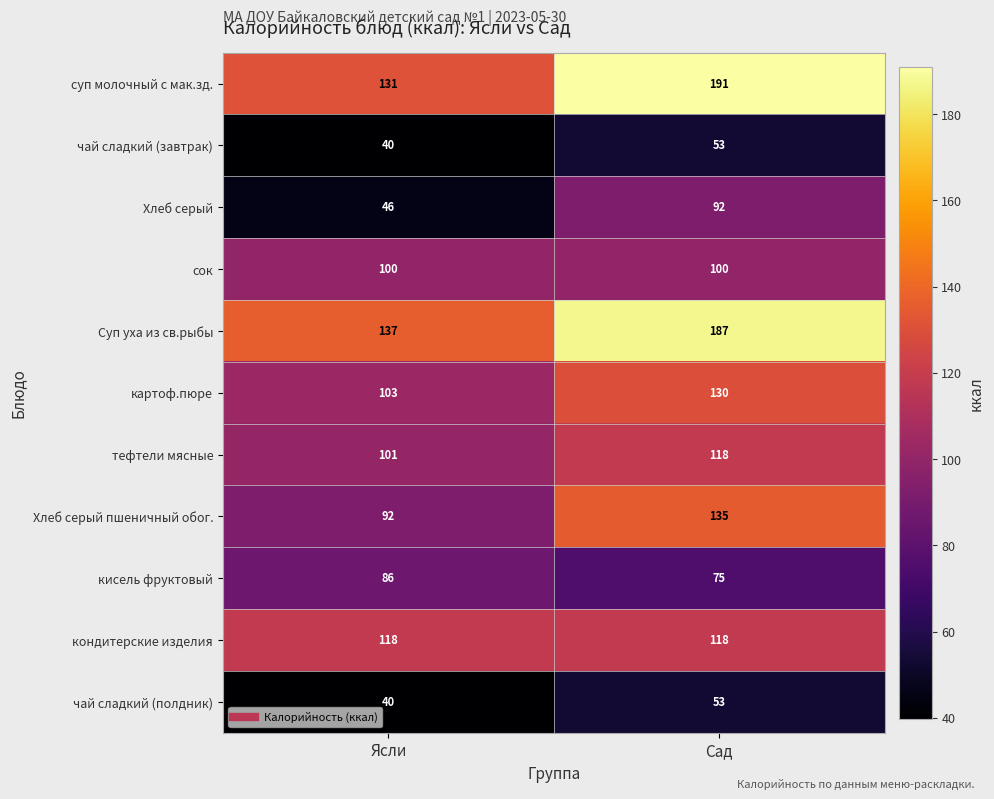

Reading left to right, transcribe all the data shown in this chart.

суп молочный с мак.зд.: Ясли=131	Сад=191
чай сладкий (завтрак): Ясли=40	Сад=53
Хлеб серый: Ясли=46	Сад=92
сок: Ясли=100	Сад=100
Суп уха из св.рыбы: Ясли=137	Сад=187
картоф.пюре: Ясли=103	Сад=130
тефтели мясные: Ясли=101	Сад=118
Хлеб серый пшеничный обог.: Ясли=92	Сад=135
кисель фруктовый: Ясли=86	Сад=75
кондитерские изделия: Ясли=118	Сад=118
чай сладкий (полдник): Ясли=40	Сад=53